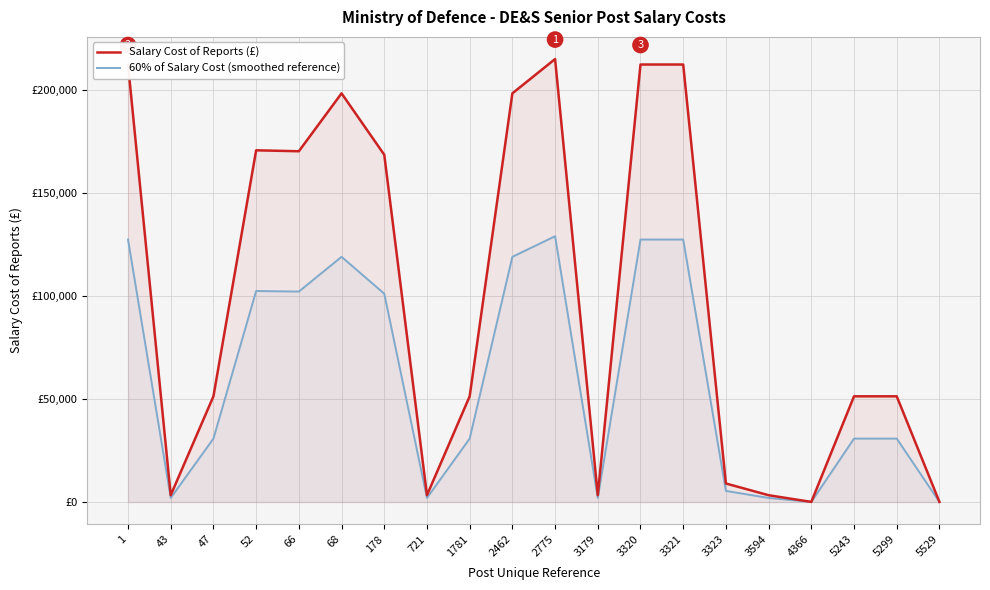

What is the difference between the 60% of Salary Cost (smoothed reference) values at 3321 and 178?

26283.0